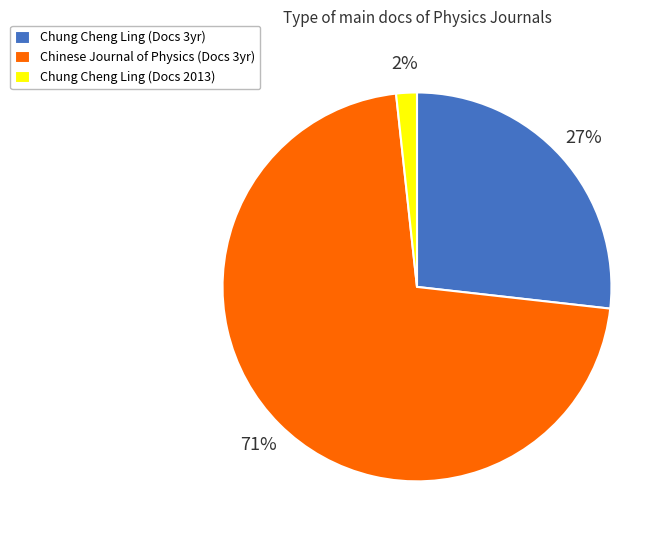

Is the sum of Chung Cheng Ling (Docs 2013) and Chung Cheng Ling (Docs 3yr) greater than half?

No